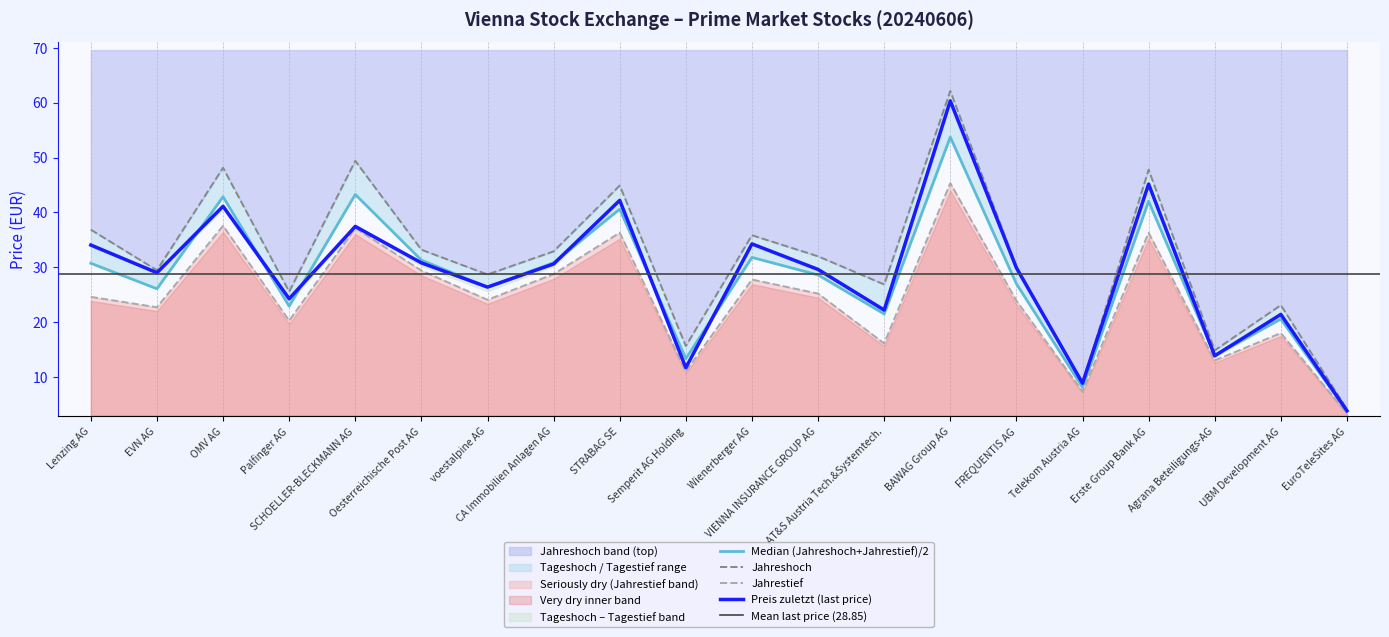

What is the smallest value displayed?

3.4